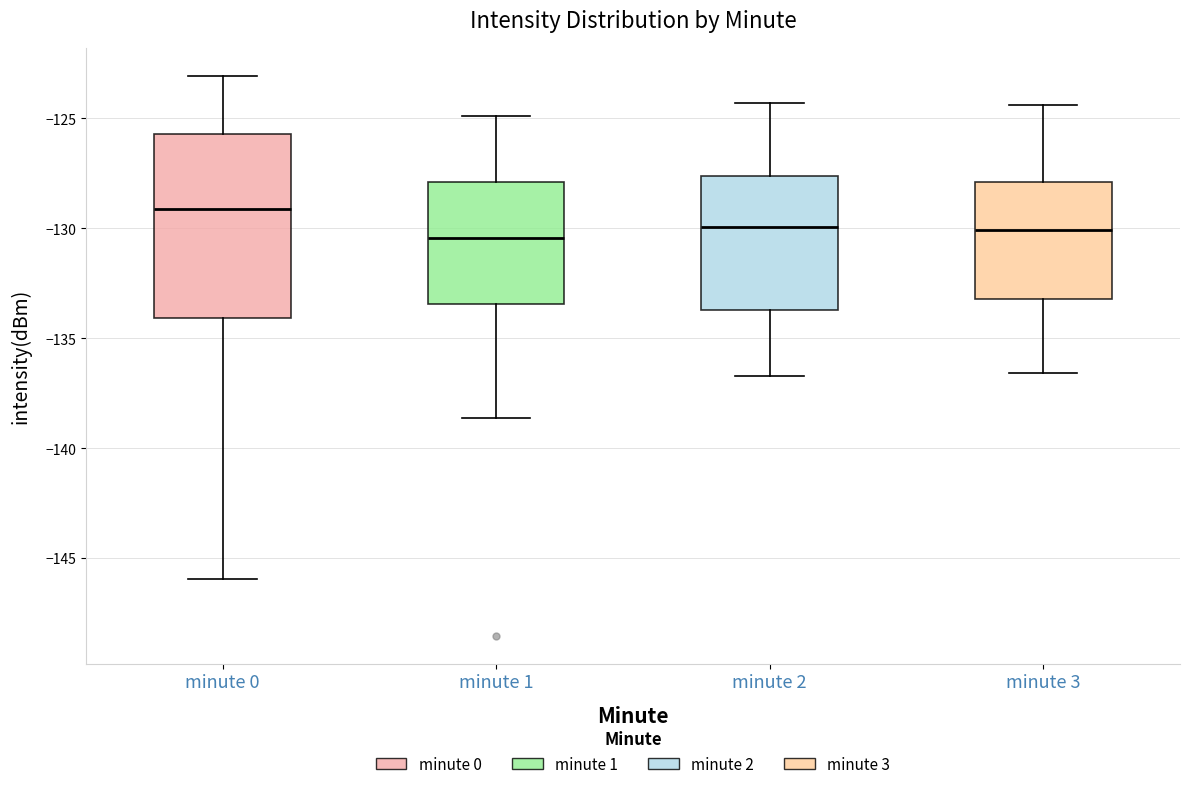

Reading left to right, read every box against the y-axis: the position of its median line, the range the box covers, and the ends of its whiskers. The values are not printed on the chart, so give them approximately, as read against the axis.

minute 0: median -129.0, box -134.0 to -125.5, whiskers -146.0 to -123.0
minute 1: median -130.5, box -133.5 to -128.0, whiskers -138.5 to -125.0
minute 2: median -130.0, box -133.5 to -127.5, whiskers -136.5 to -124.5
minute 3: median -130.0, box -133.0 to -128.0, whiskers -136.5 to -124.5